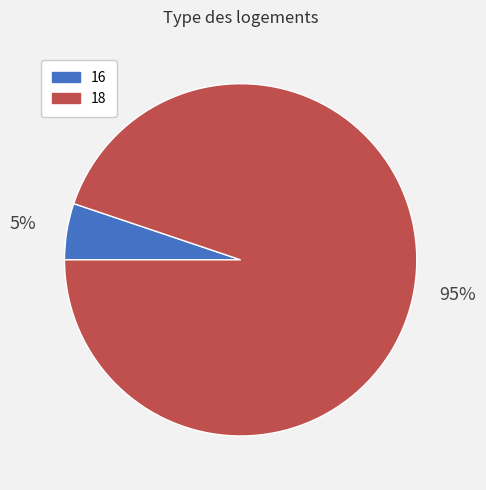

What percentage is the 16 slice, to the nearest percent?

5%